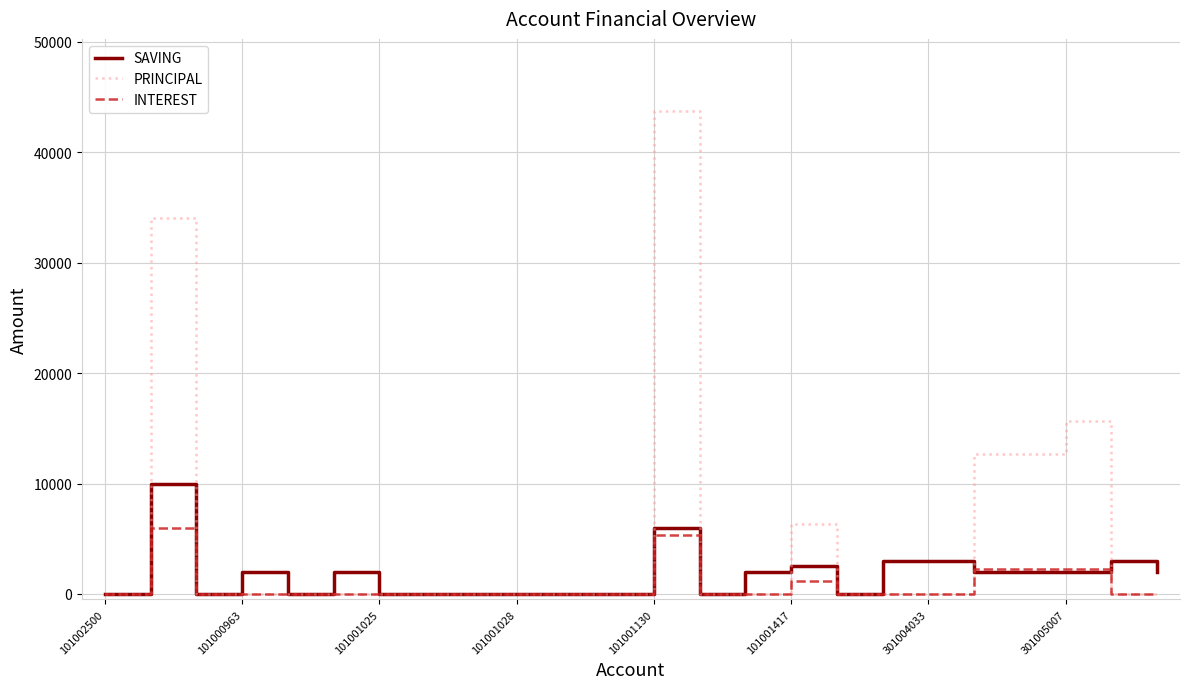

Reading left to right, transcribe all the data shown in this chart.

SAVING: 0	10000	0	2000	0	2000	0	0	0	0	0	0	6000	0	2000	2500	0	3000	3000	2000	2000	2000	3000	2000
PRINCIPAL: 0	34000	0	0	0	0	0	0	0	0	0	0	43700	0	0	6300	0	0	0	12700	12700	15700	0	0
INTEREST: 0	6000	0	0	0	0	0	0	0	0	0	0	5300	0	0	1200	0	0	0	2300	2300	2300	0	0